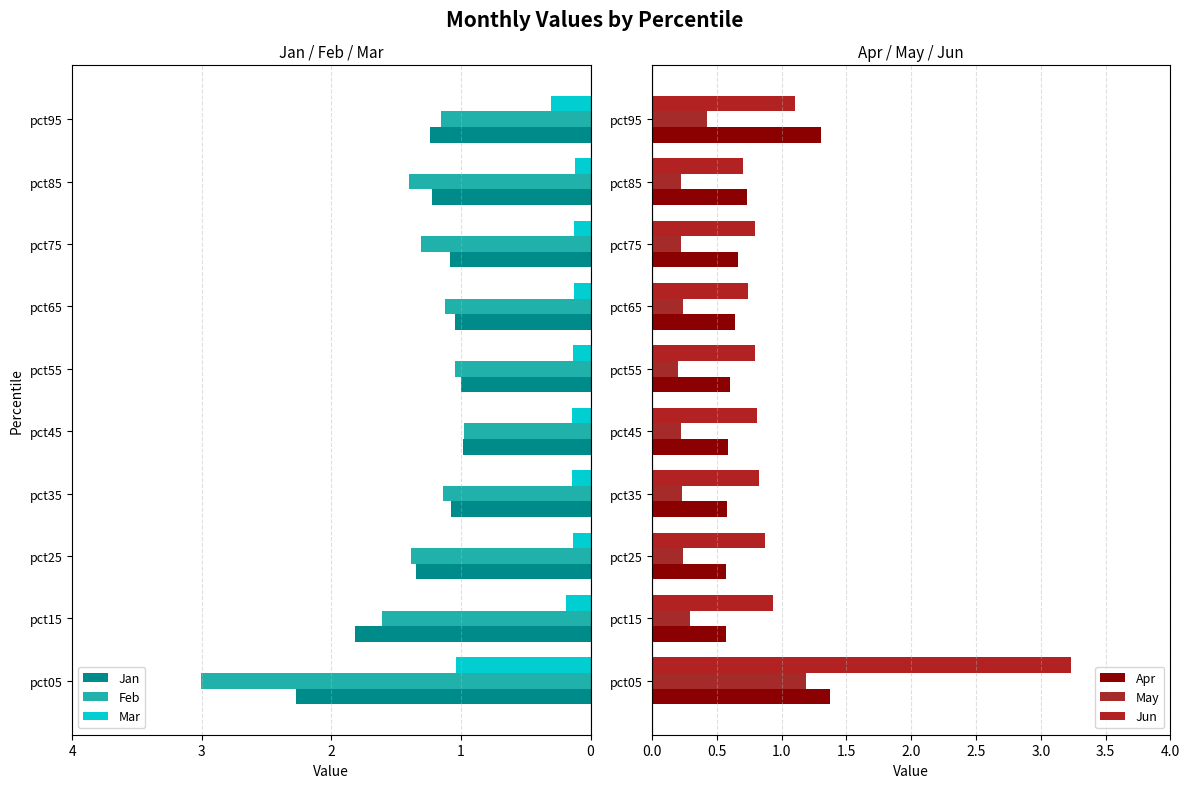

At how many categories does at least one series exceed 3?

1